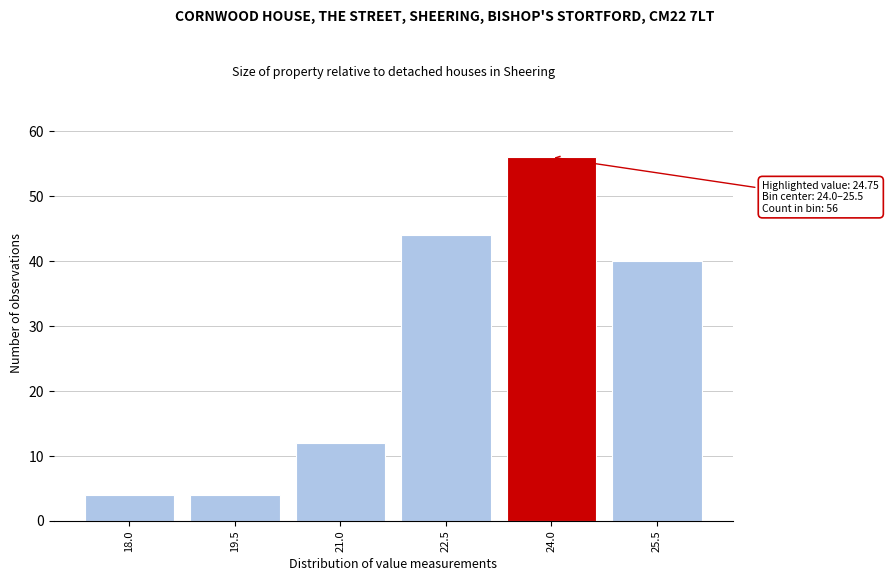

Reading left to right, extract all data points from this chart.

4	4	12	44	56	40